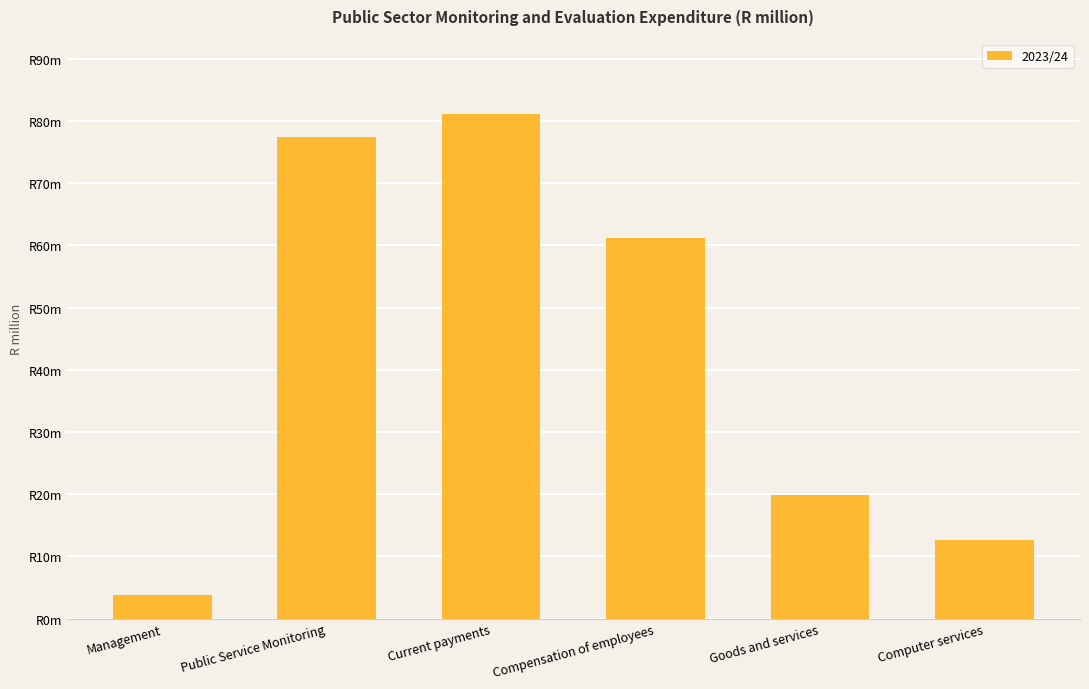

What is the value of the 1st bar from the left?

3.8